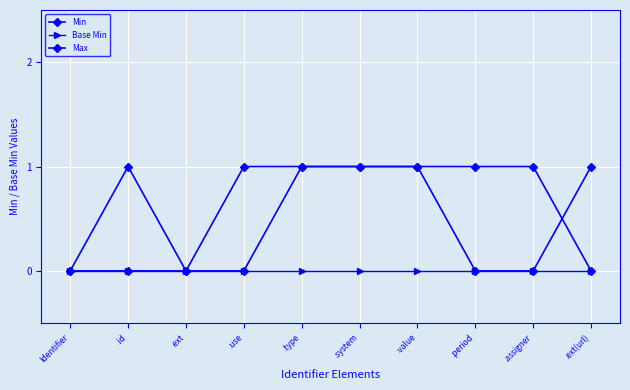

Count the number of data series in this chart.

3